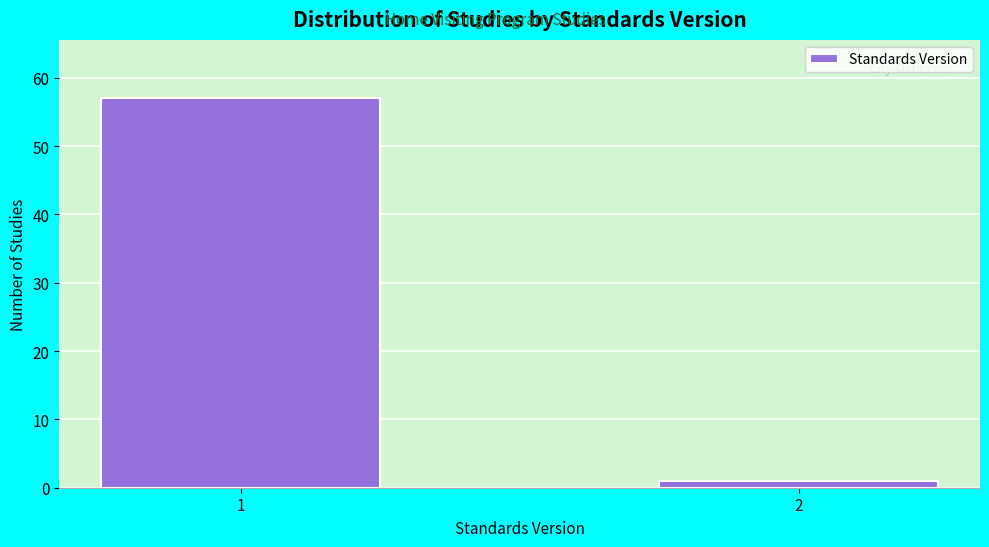

Reading left to right, transcribe all the data shown in this chart.

57	1